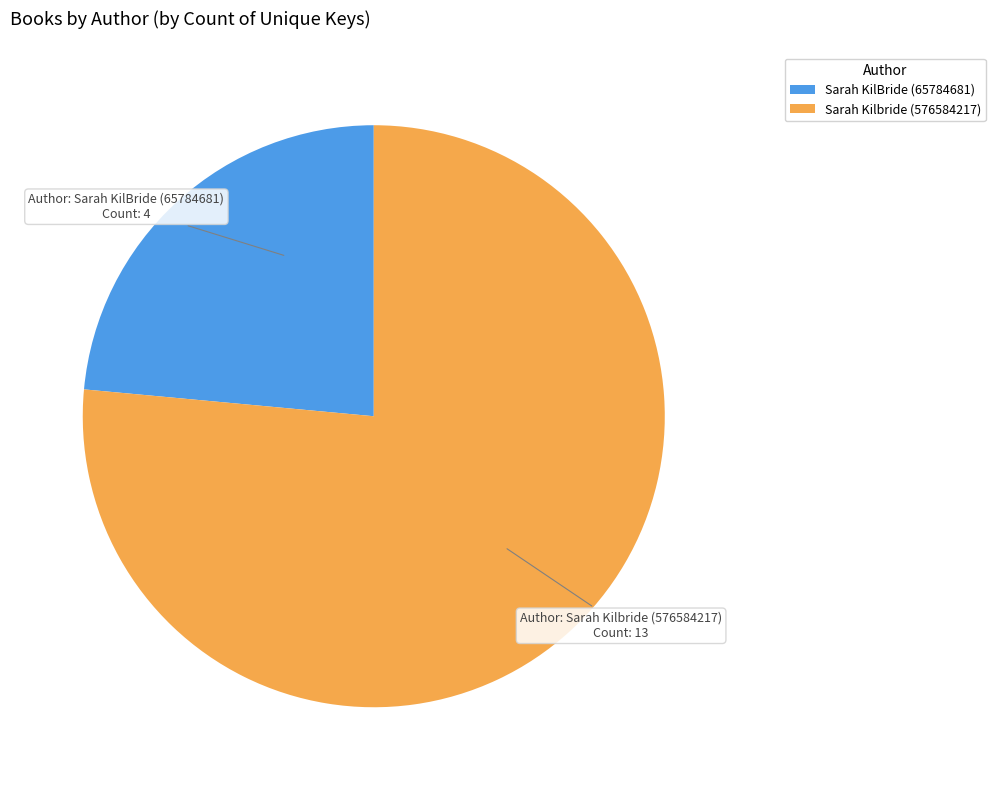

Is the sum of Sarah Kilbride (576584217) and Sarah KilBride (65784681) greater than half?

Yes